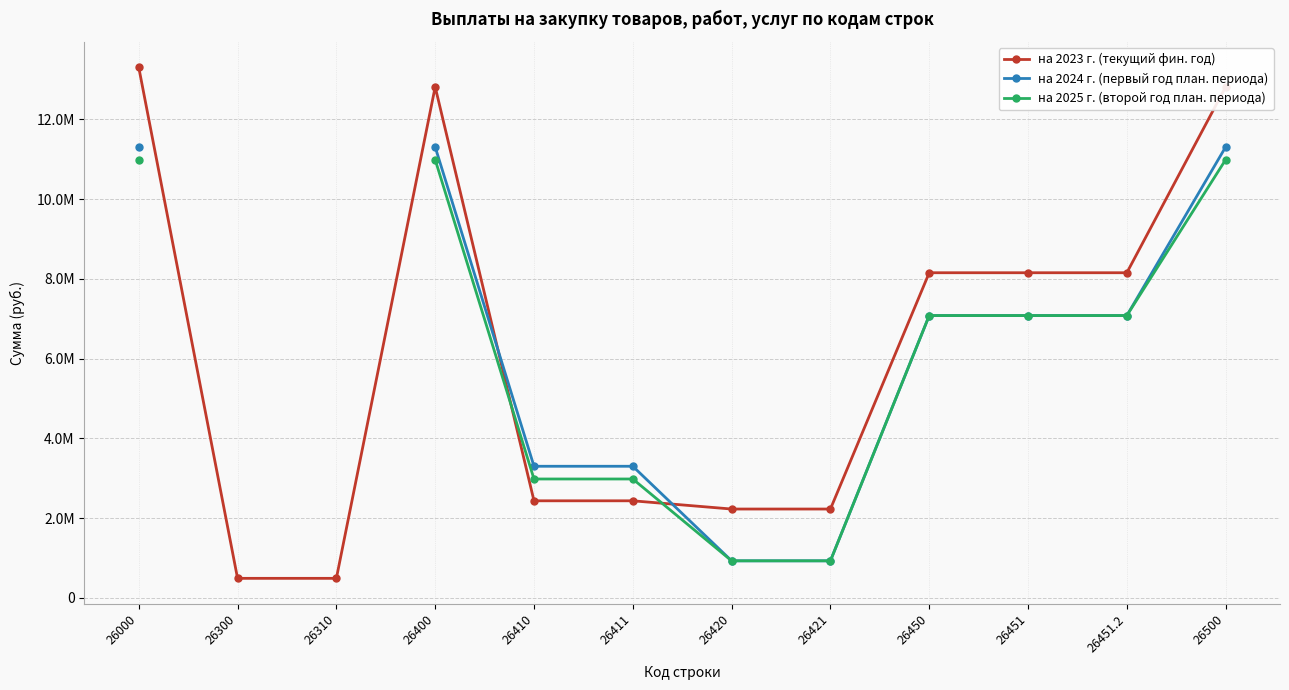

Between 26451.2 and 26500, which series saw the biggest shift?

на 2023 г. (текущий фин. год)